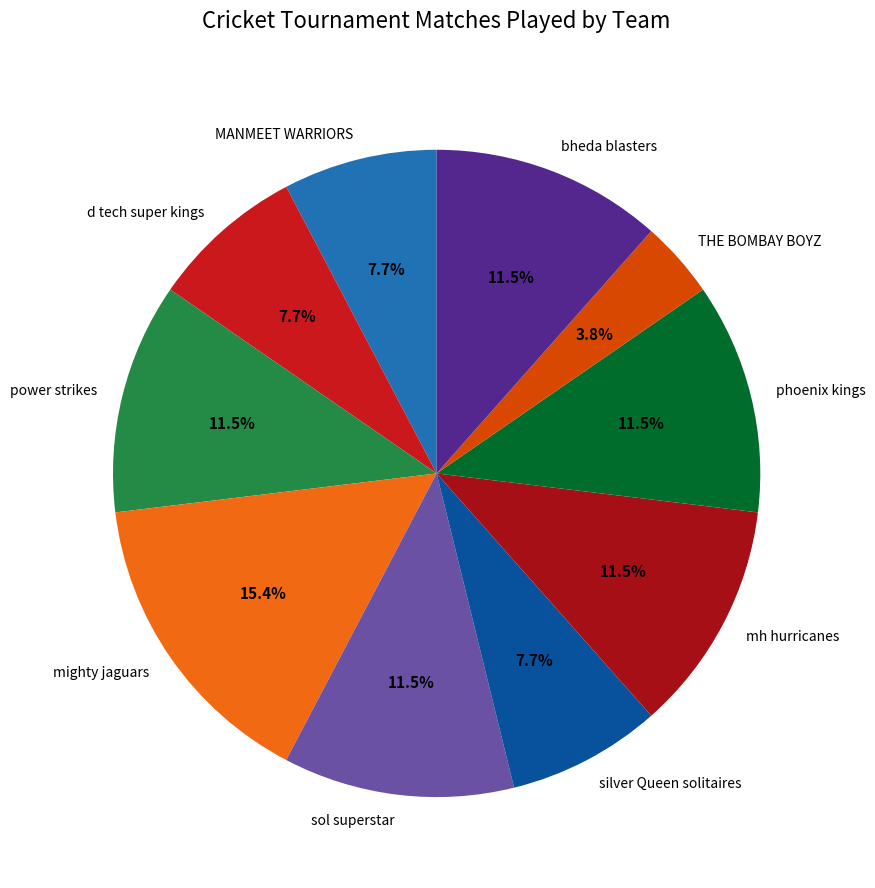

What is the ratio of the value at phoenix kings to the value at bheda blasters?

1.0